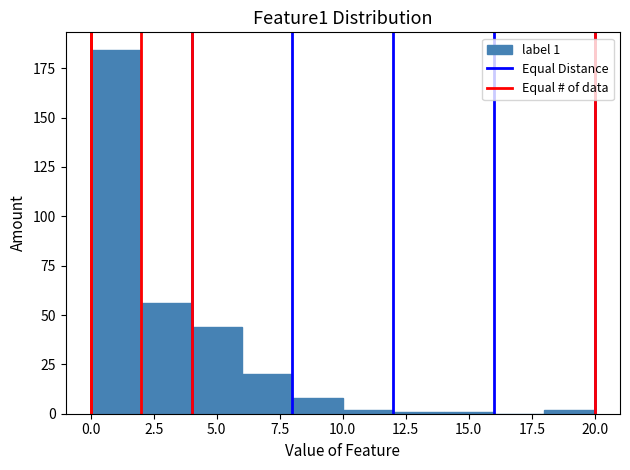

Which range on the x-axis has the tallest bar?

0 to 2